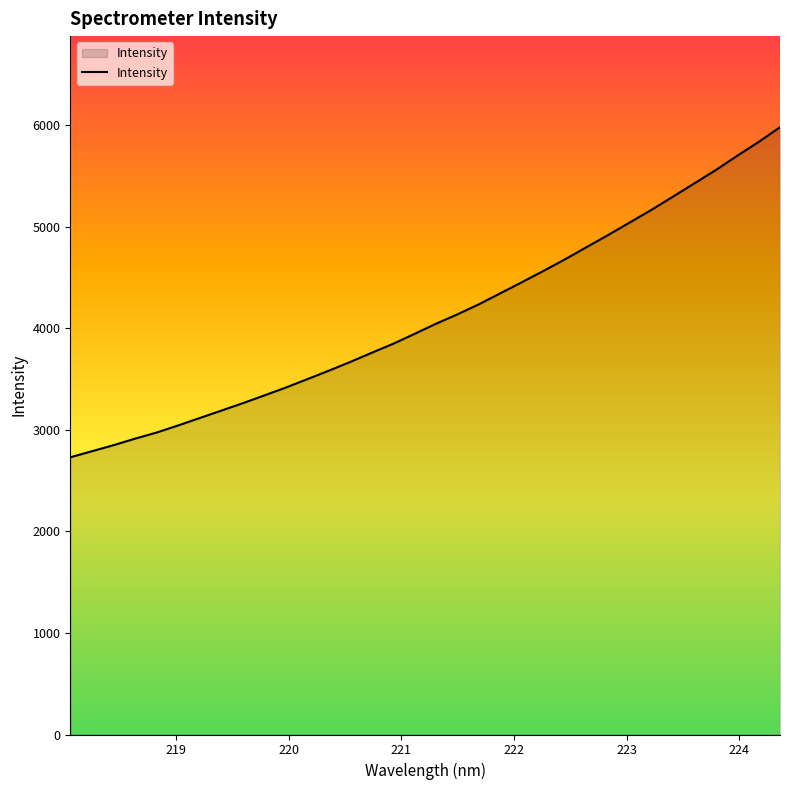

True or false: there are more than 0 points higher than both neighbors.

False